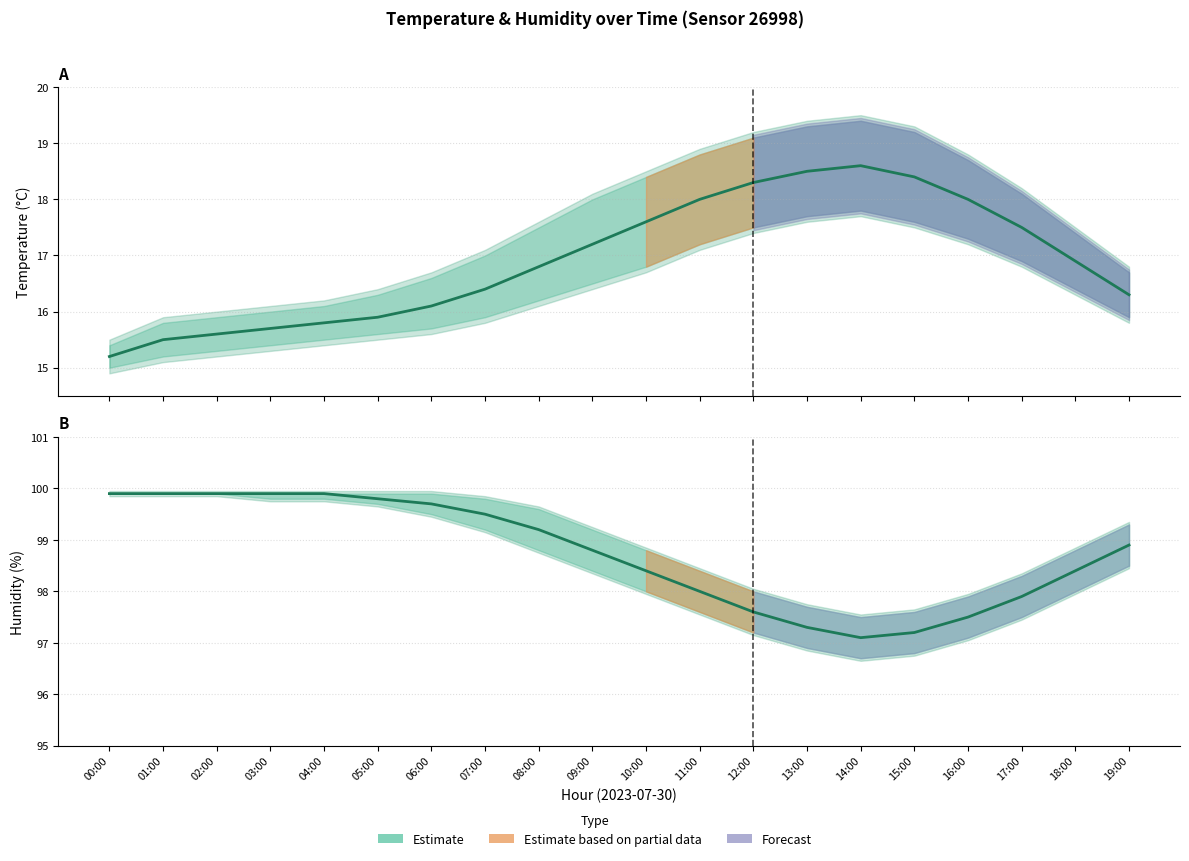

True or false: humidity has more than 2 interior local peaks.

False